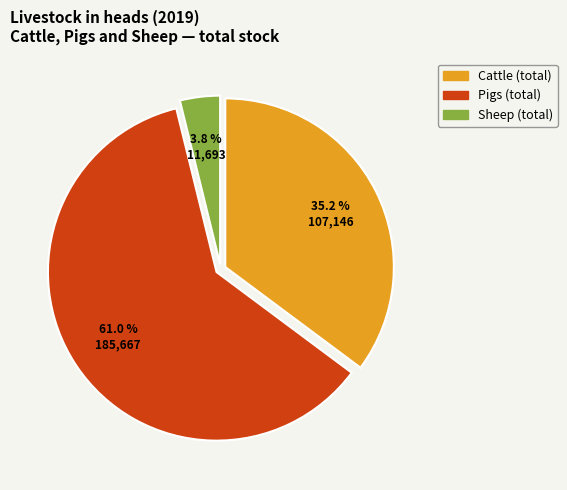

Is there a majority slice in this chart?

Yes